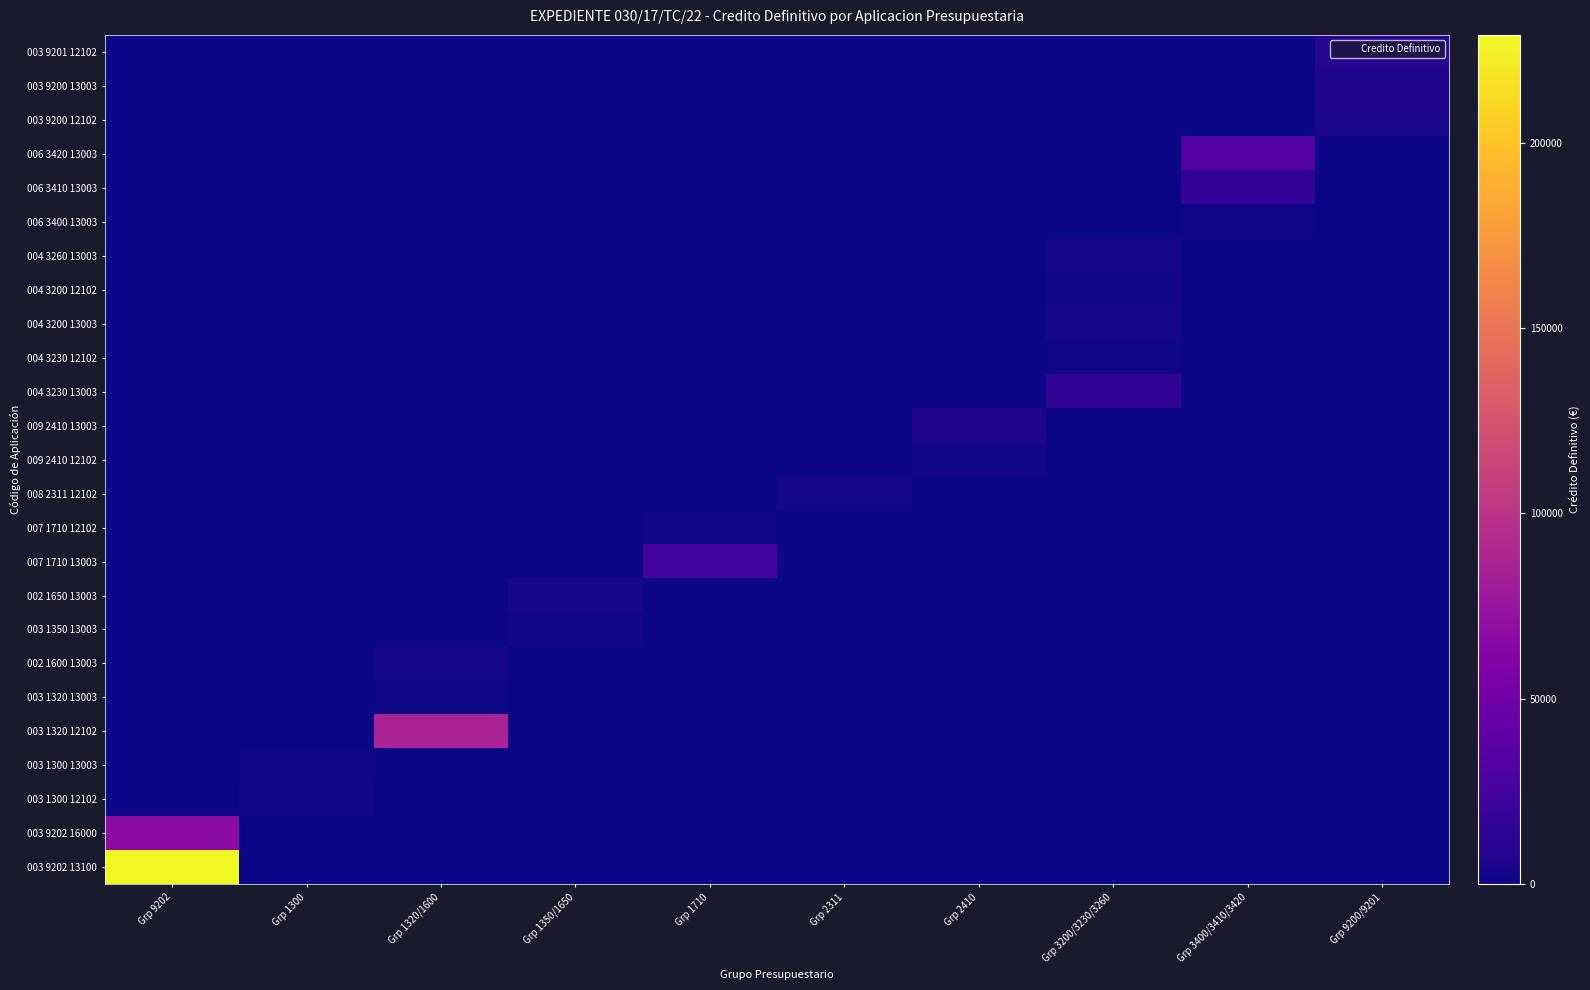

What is the maximum value shown in the chart?

229000